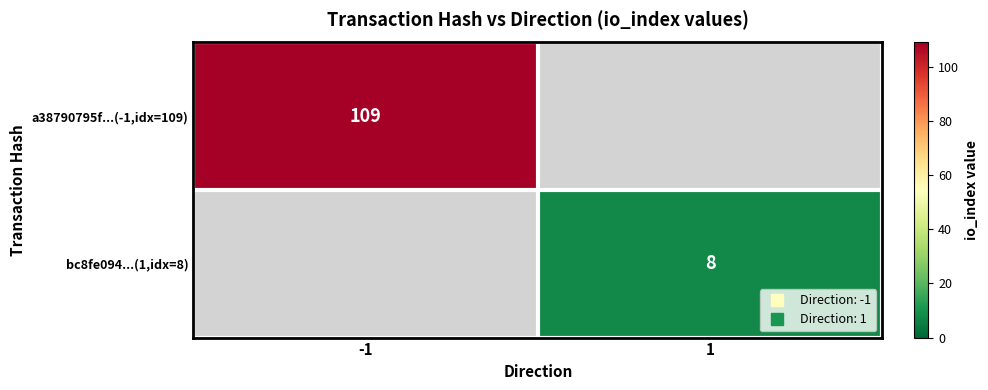

How many positive values does the bc8fe094...(1,idx=8) series have?

1